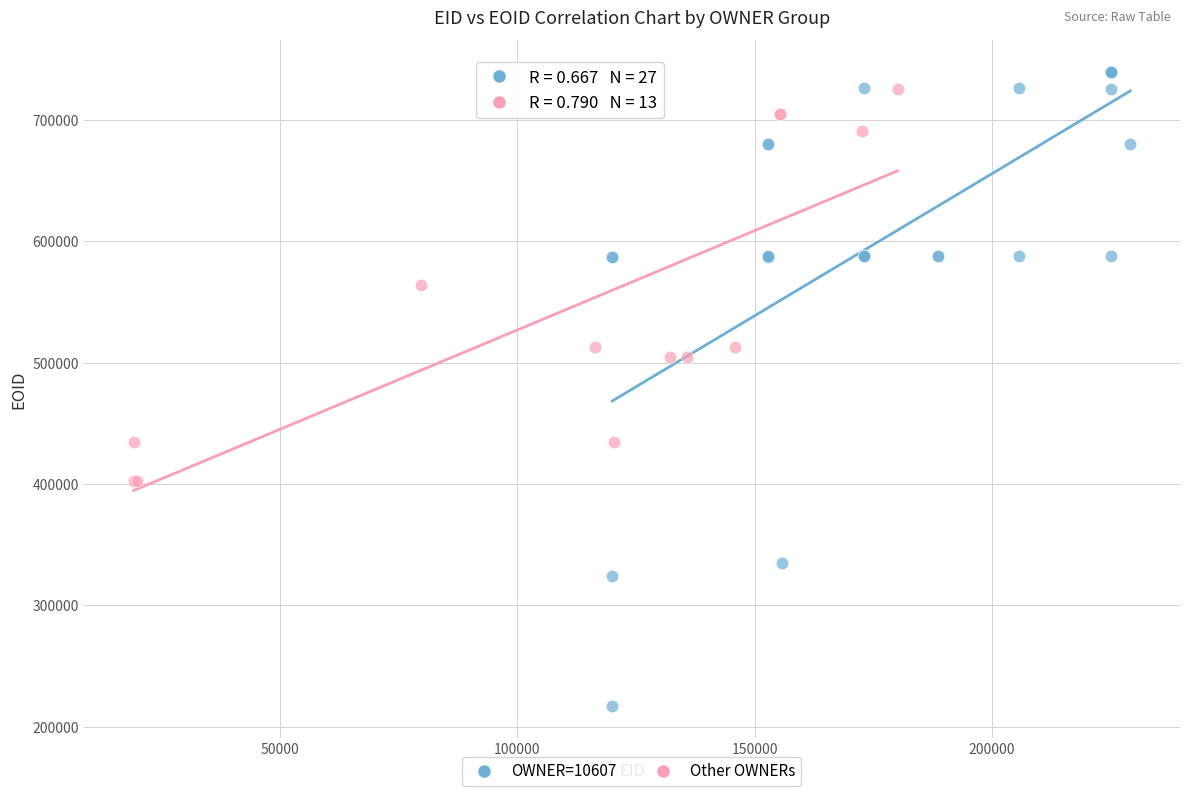

Which series has the largest Y range (max minus min)?

OWNER=10607